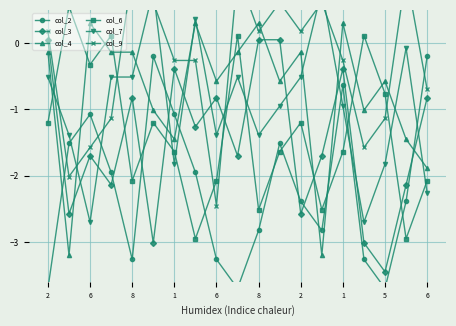

How many categories are shown in the chart?

19